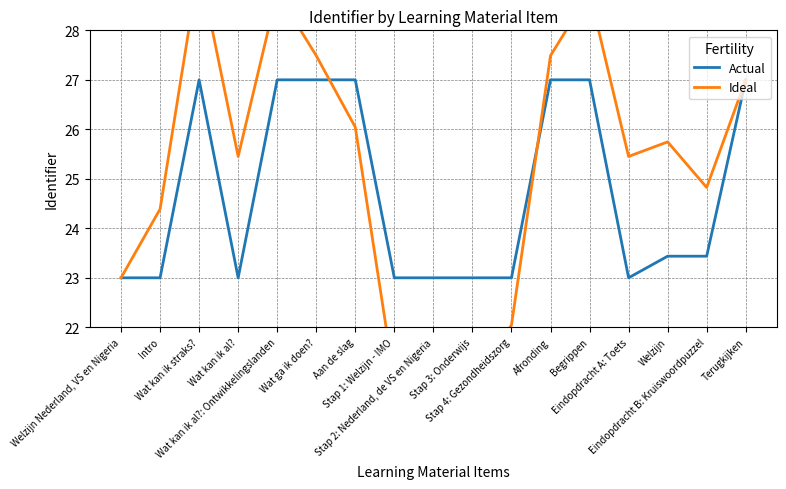

Rank the series at Wat kan ik al? from highest to lowest value.

Ideal, Actual